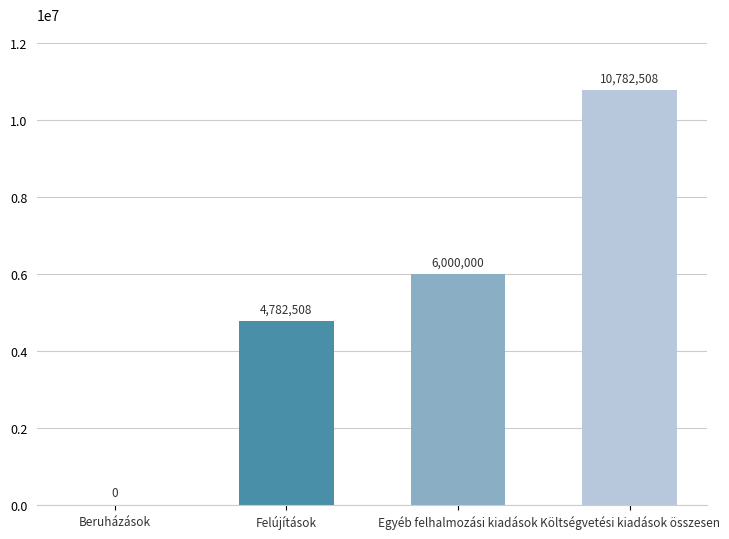

What is the difference between the values at Egyéb felhalmozási kiadások and Felújítások?

1217492